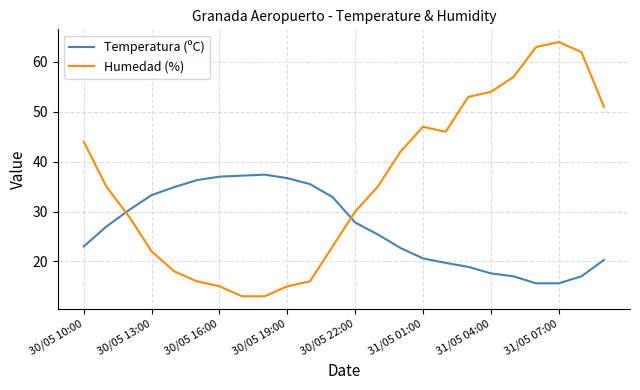

After their last crossing, which series has the higher values: Humedad (%) or Temperatura (ºC)?

Humedad (%)